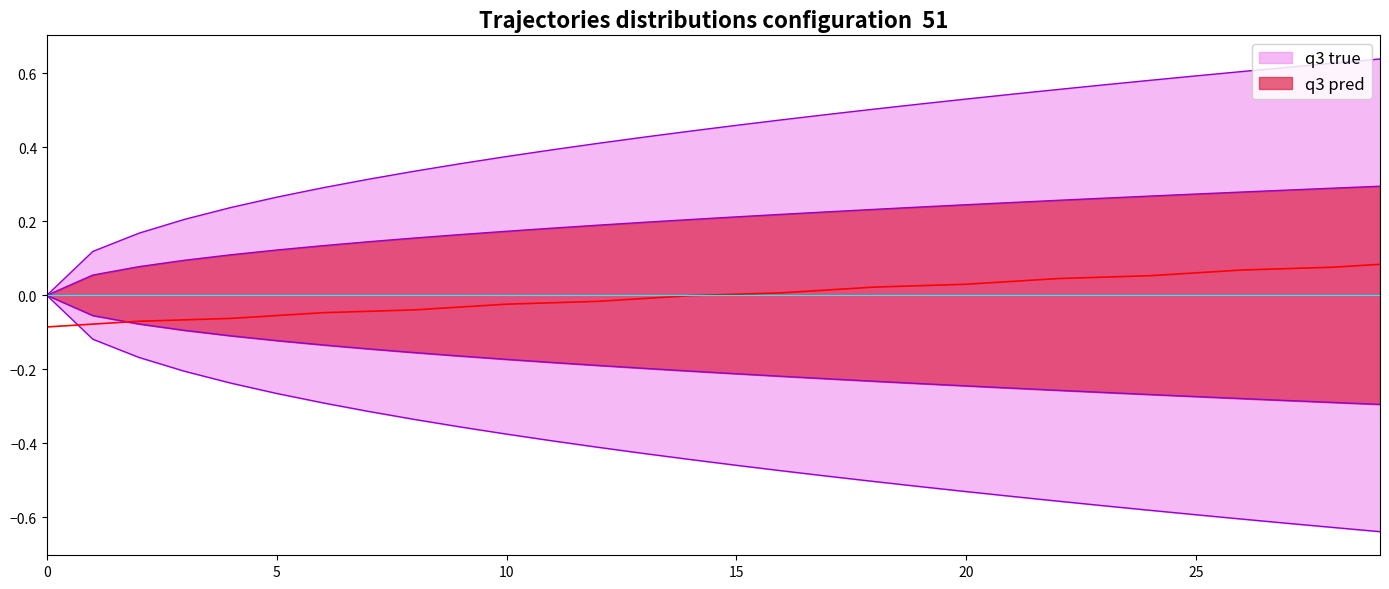

How many negative values are there?

15